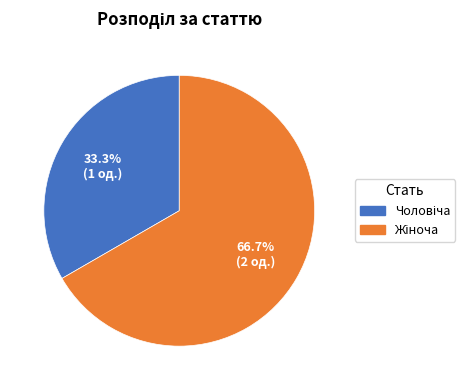

Is there any slice that represents more than half of the pie?

Yes